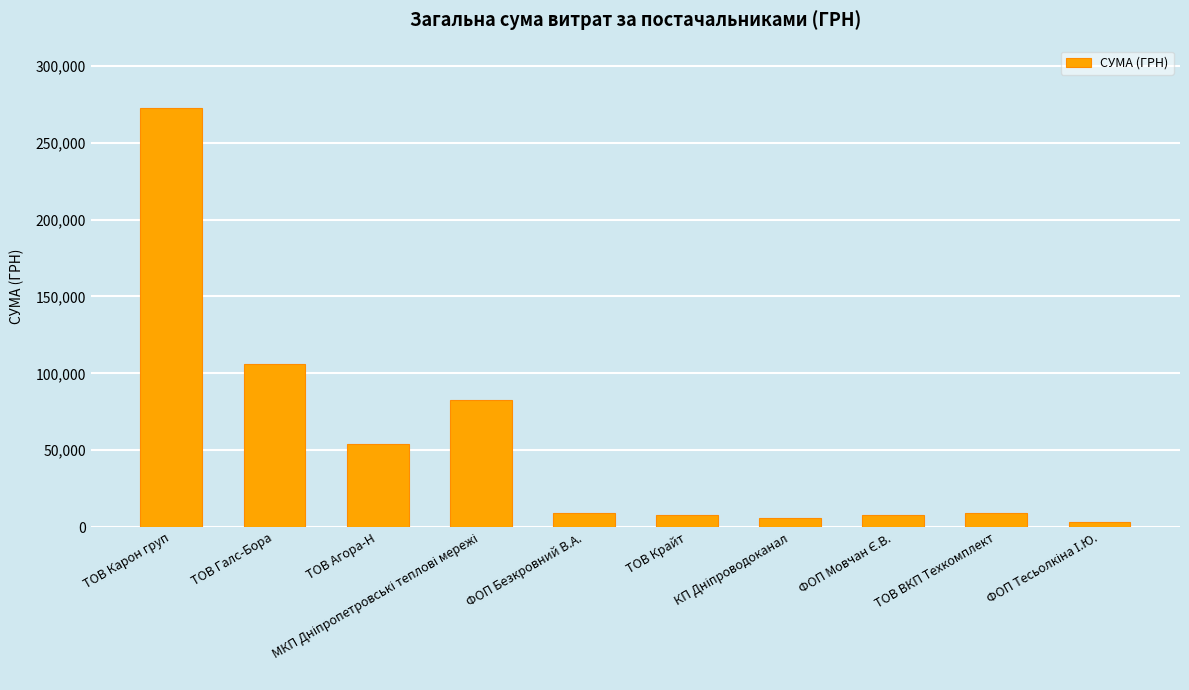

What is the minimum value shown in the chart?

3387.1